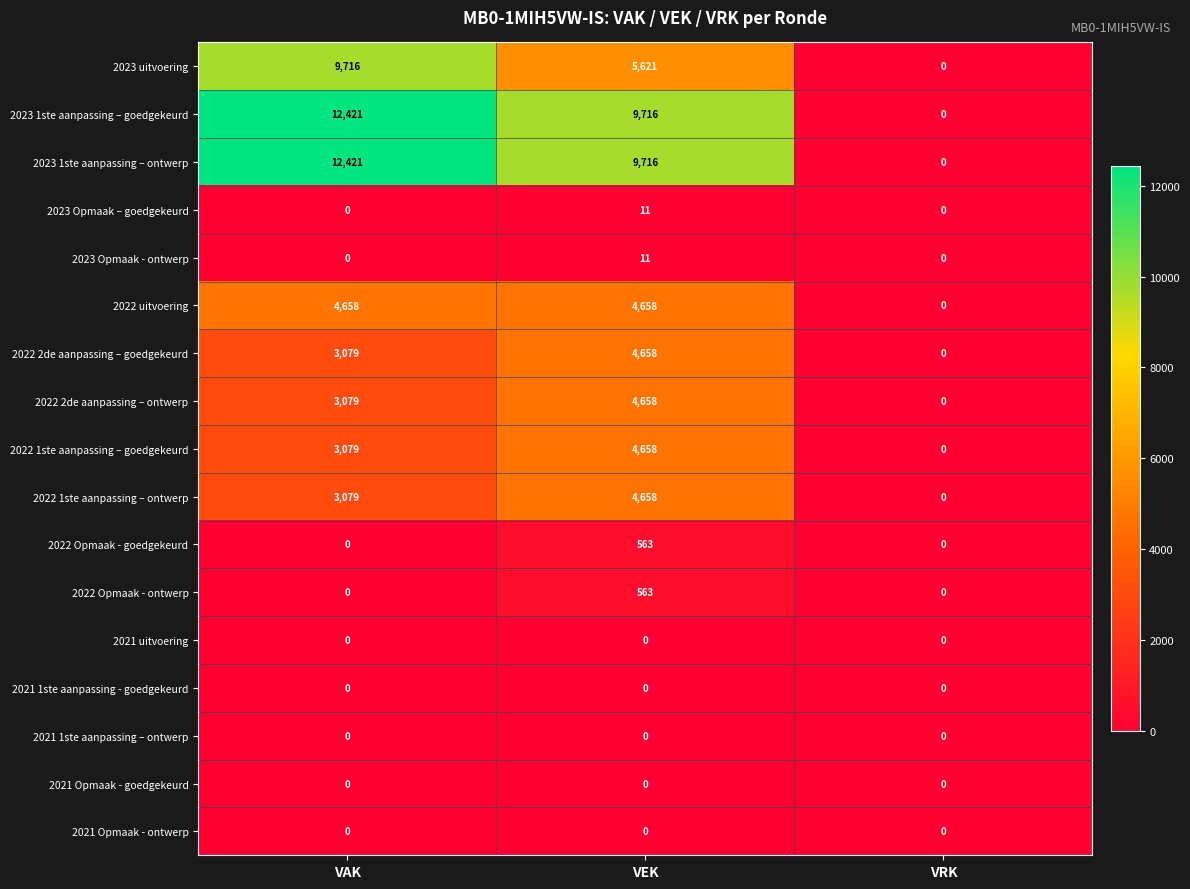

What is the greatest value displayed?

12421